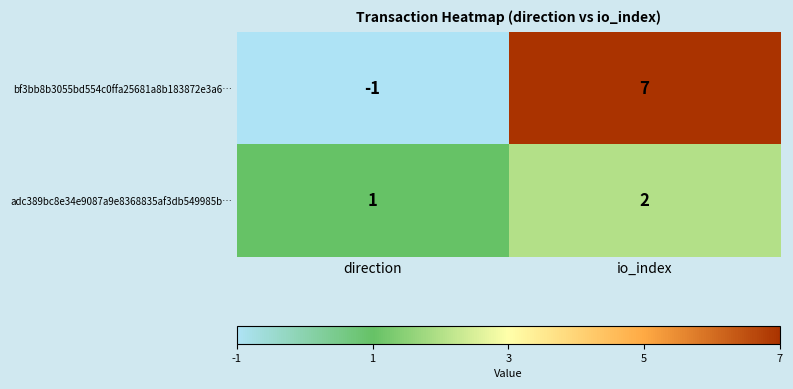

Reading left to right, what are all the values shown in this chart?

bf3bb8b3055bd554c0ffa25681a8b183872e3a6…: direction=-1	io_index=7
adc389bc8e34e9087a9e8368835af3db549985b…: direction=1	io_index=2